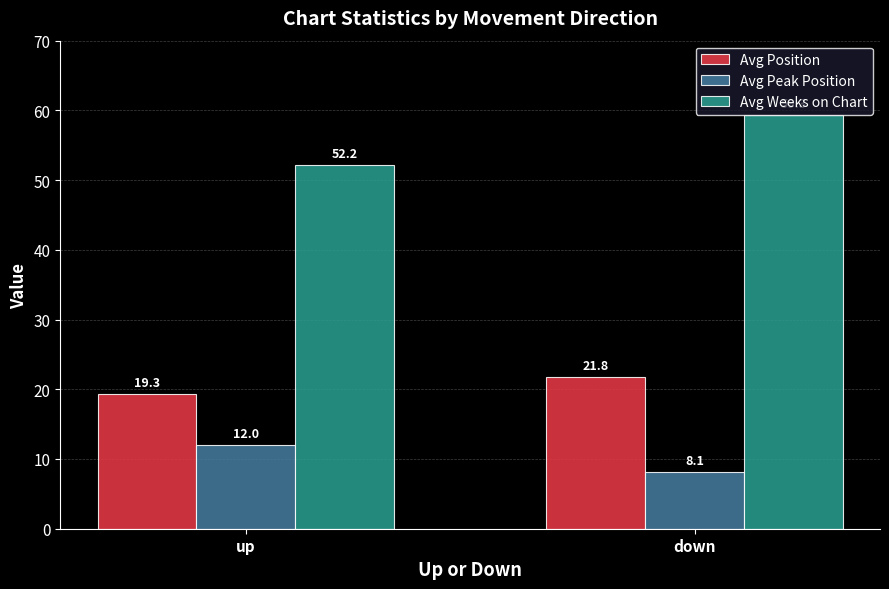

List the series in order of their peak value, lowest first.

Avg Peak Position, Avg Position, Avg Weeks on Chart